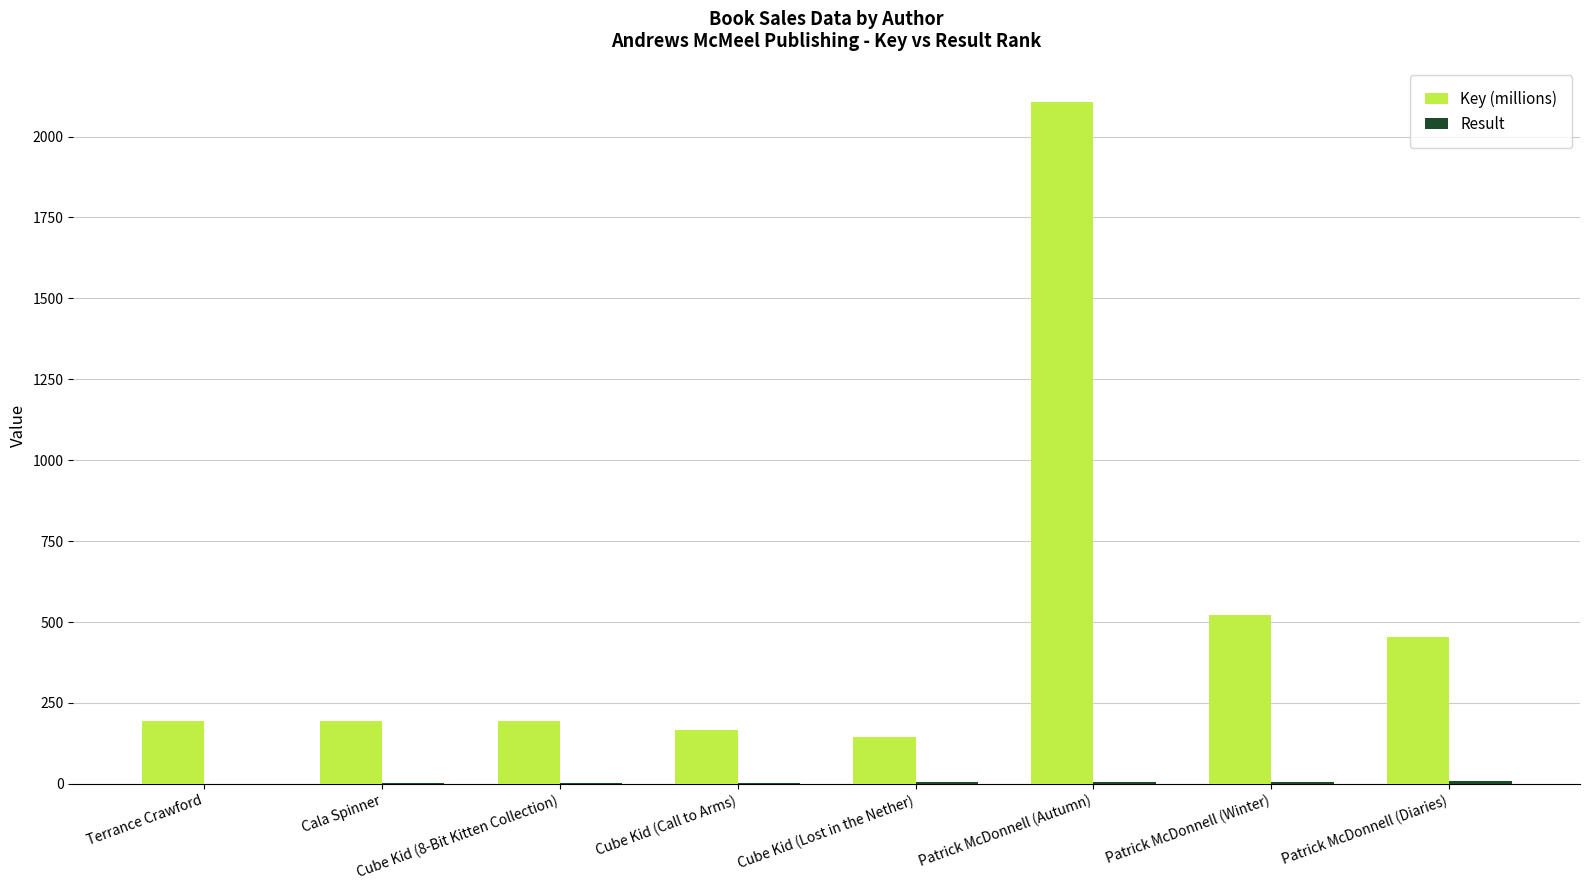

Does the chart contain stacked bars?

No